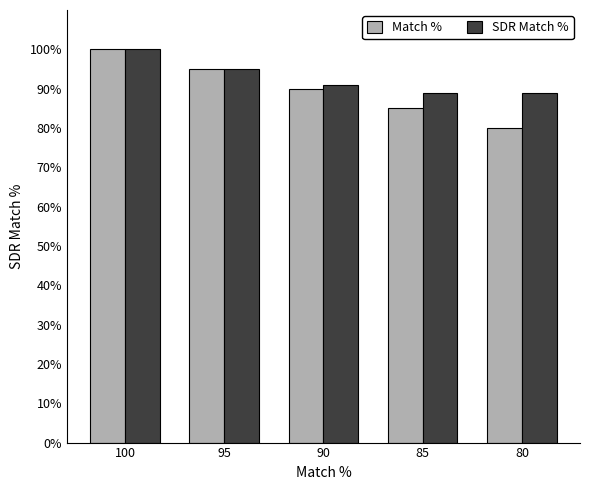

Reading left to right, extract all data points from this chart.

Match %: 100=100	95=95	90=90	85=85	80=80
SDR Match %: 100=100	95=95	90=91	85=89	80=89